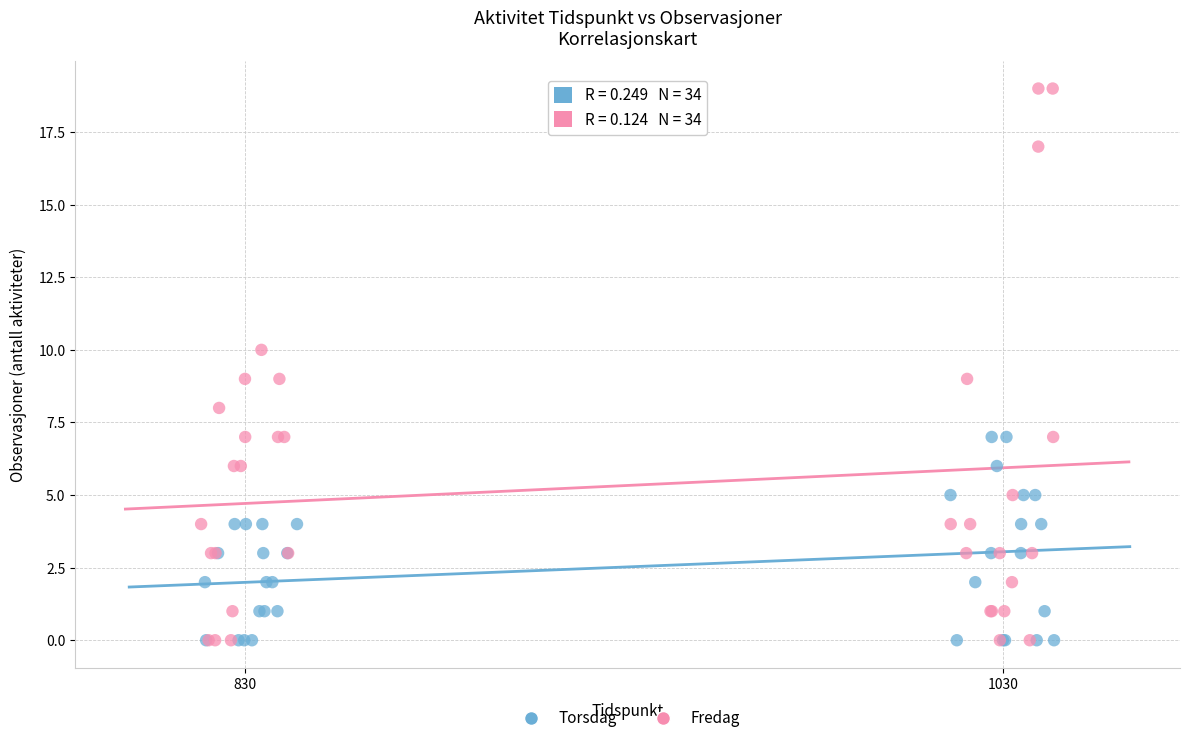

Which series has the largest Y range (max minus min)?

Fredag